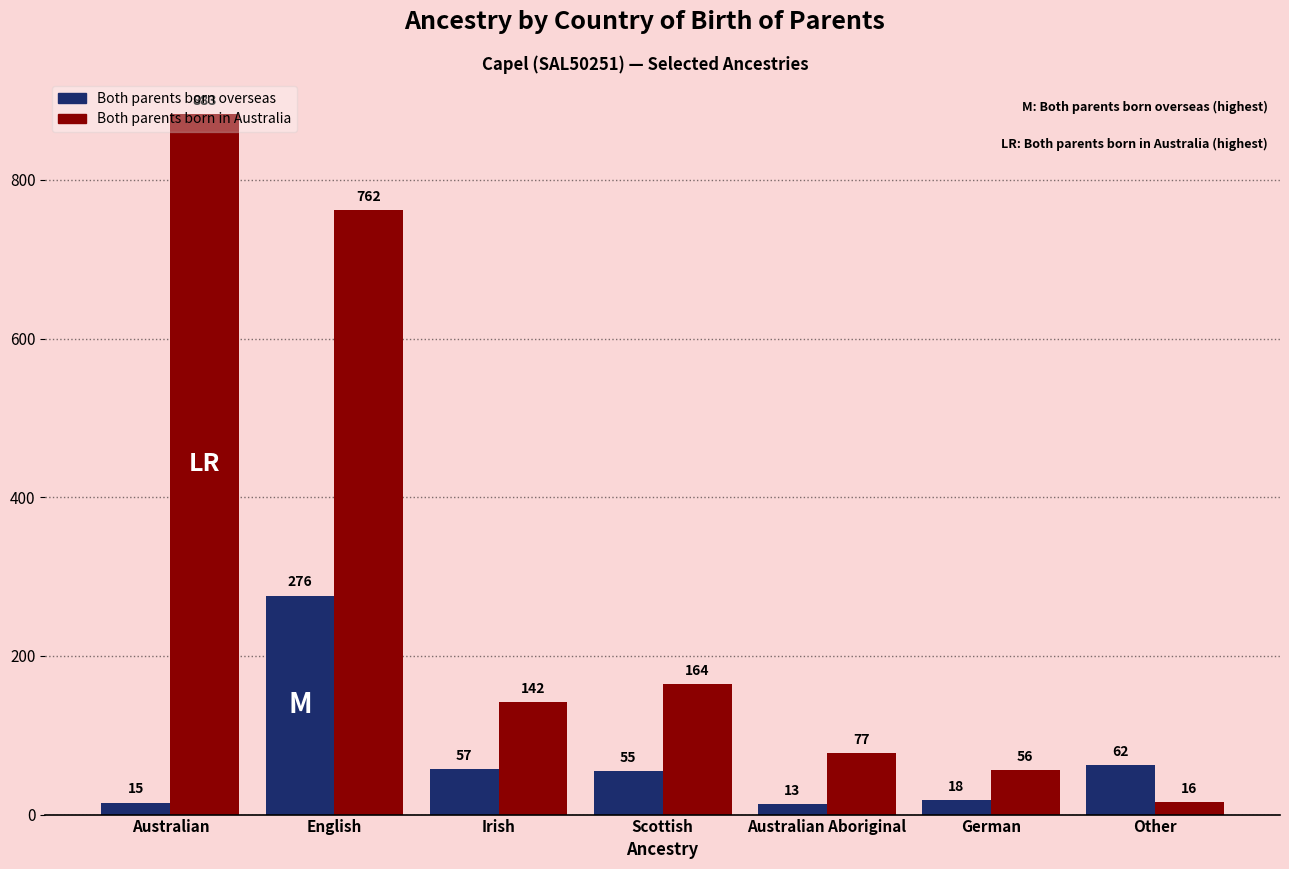

What are all the series names shown in the legend?

Both parents born overseas, Both parents born in Australia